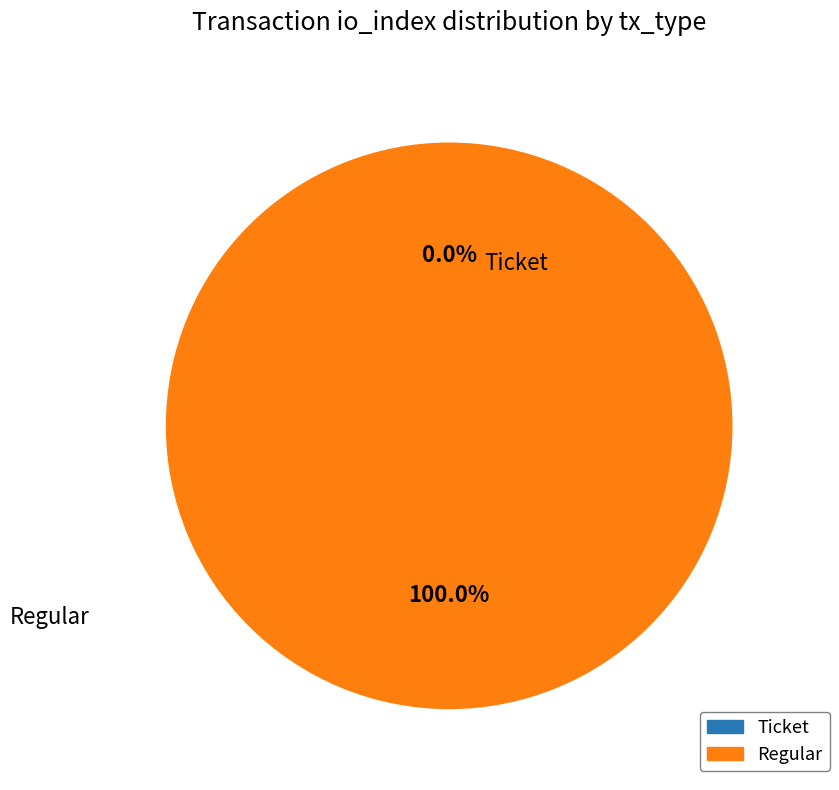

What is the change in value from Ticket to Regular?

+3